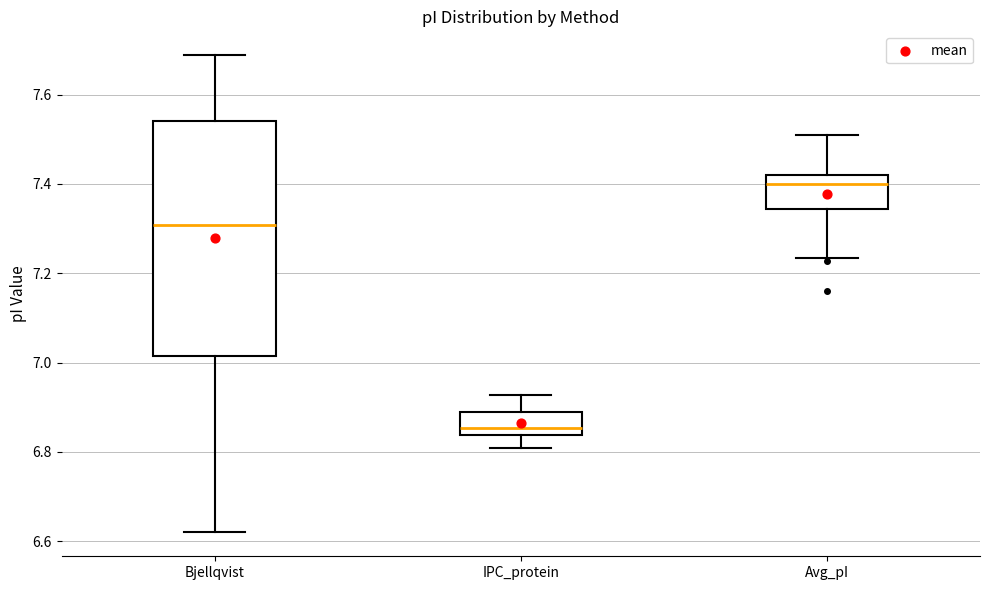

Which box's median line is the lowest?

IPC_protein